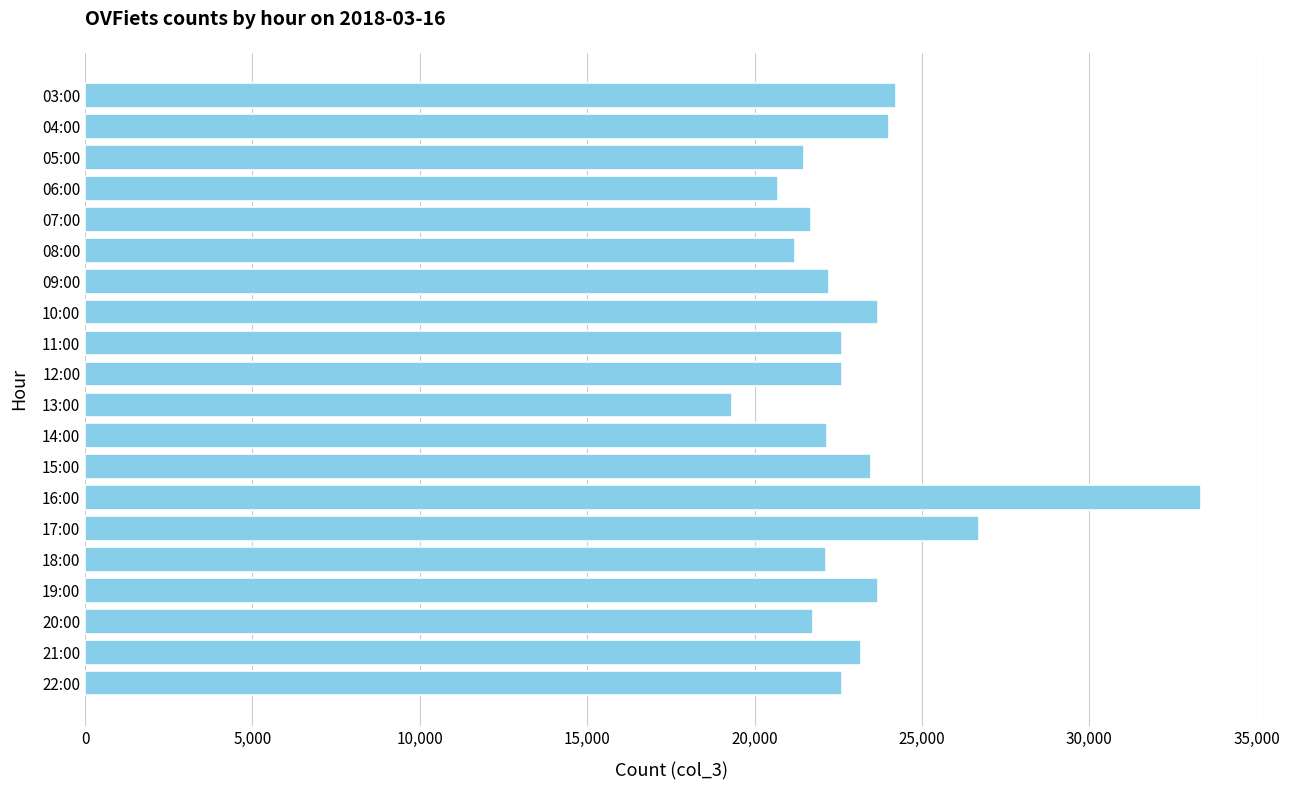

What is the difference between the maximum and minimum values?

14010